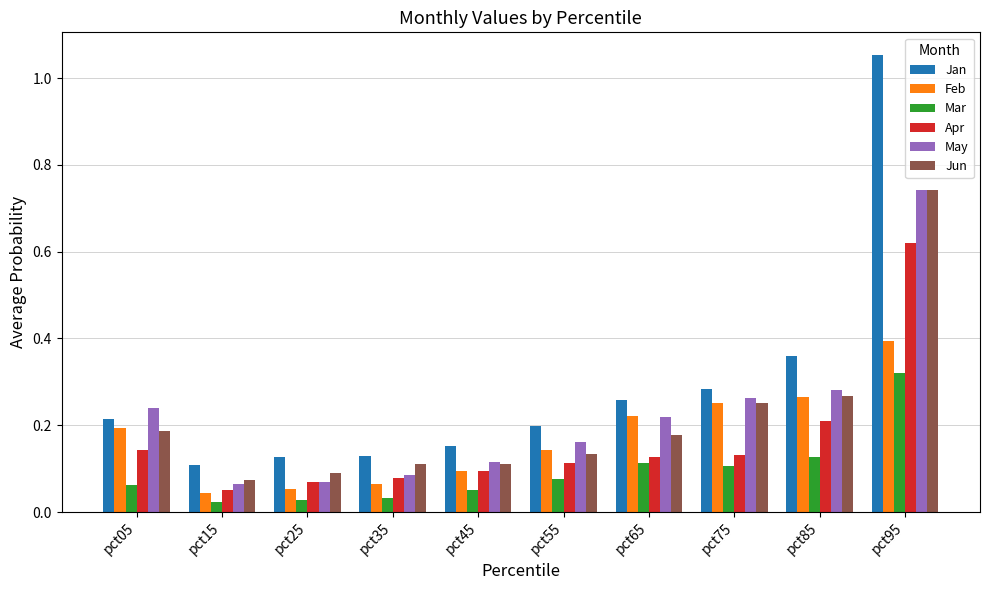

What is the sum of all Feb values?

1.7